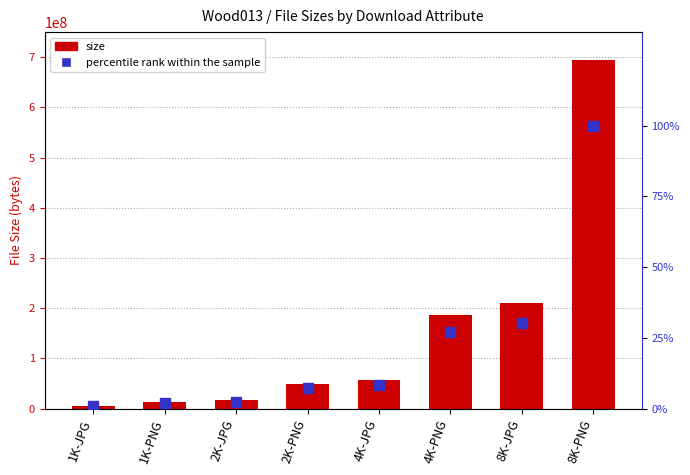

Which series has the largest Y range (max minus min)?

size